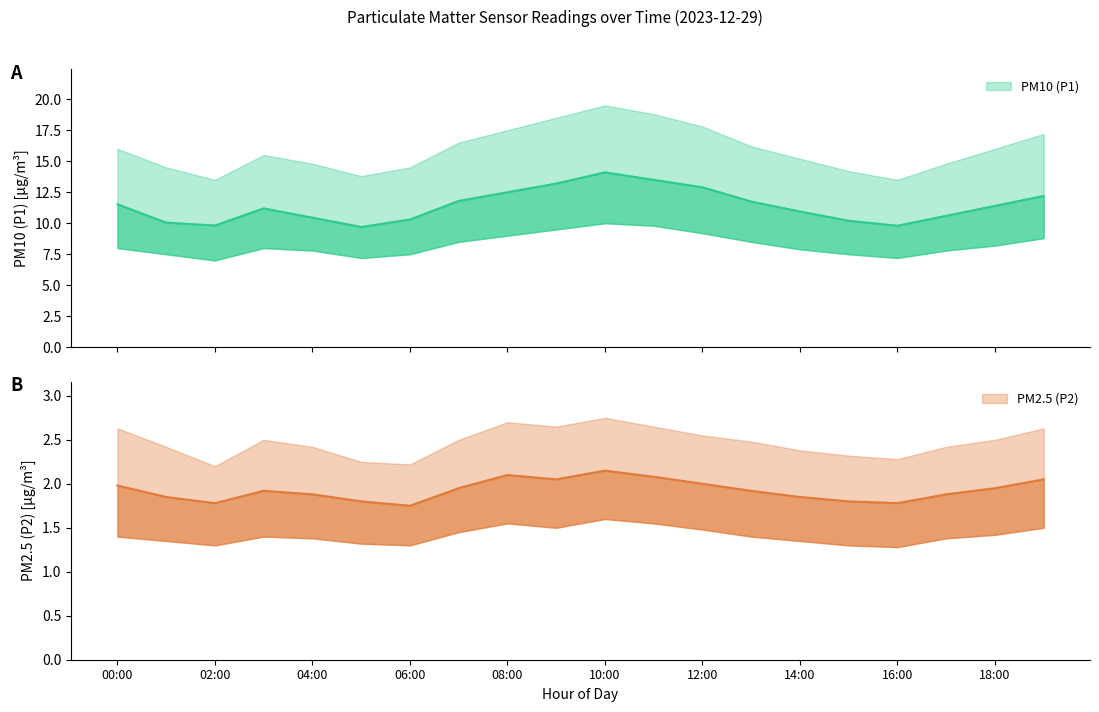

The value of PM10 (P1) at 16:00 is 9.8. True or false?

True